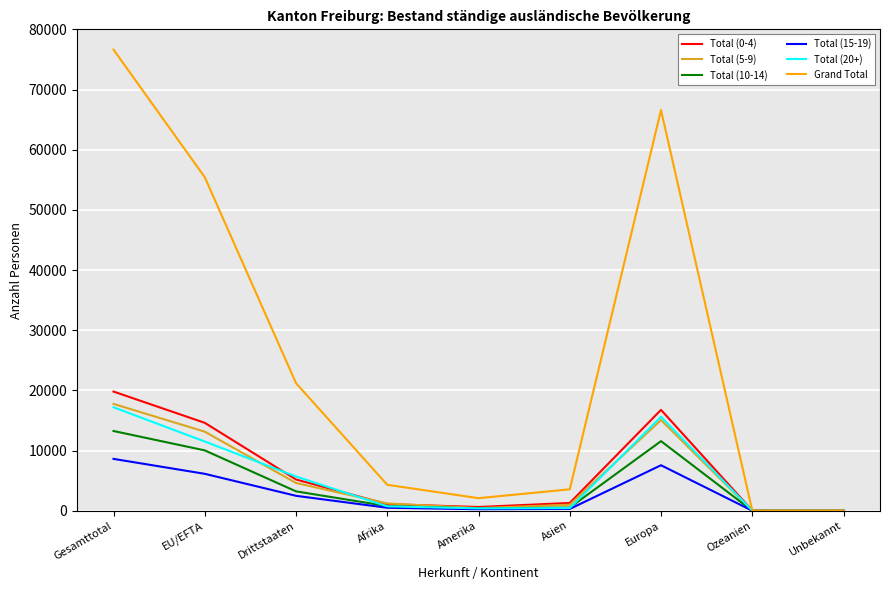

Is it true that Total (15-19) equals 2520 at Europa?

False